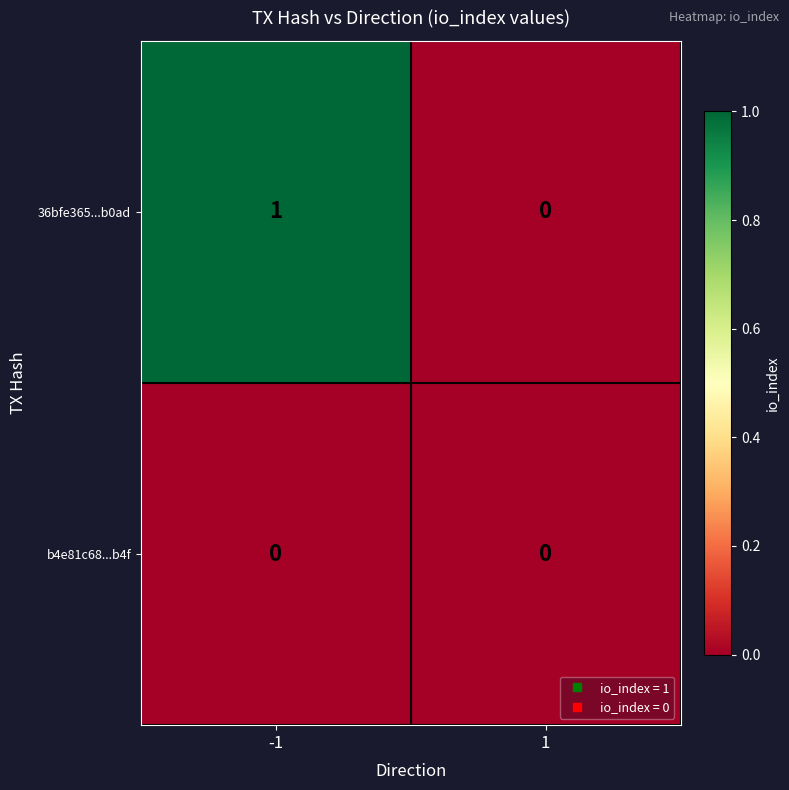

Which series has the largest total across all categories?

36bfe365...b0ad